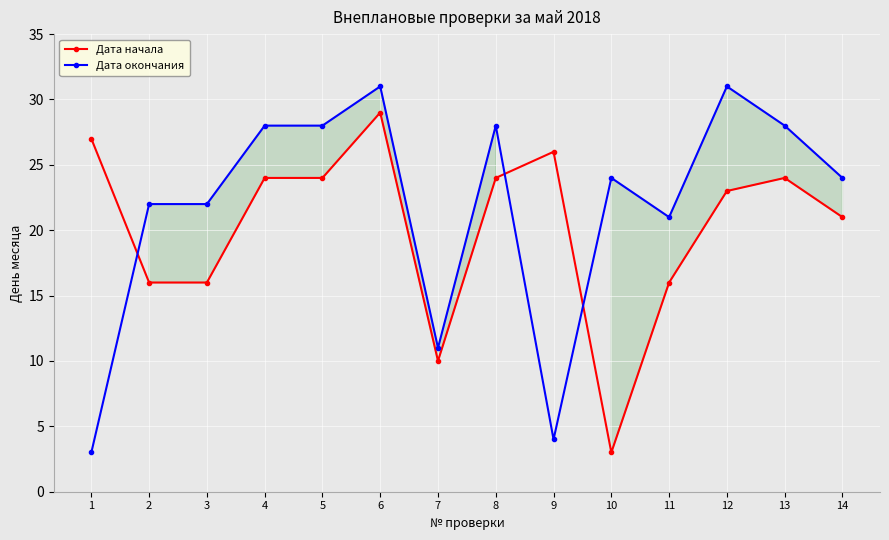

What is the difference between the second highest and minimum values in the Дата начала series?

24